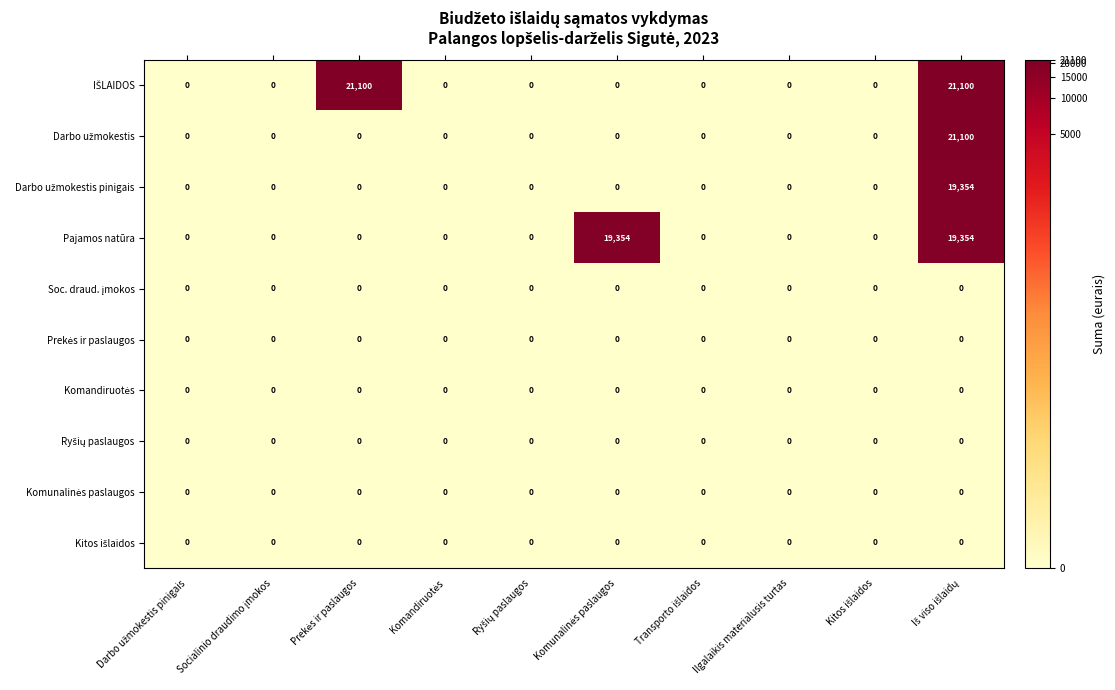

What is the difference between the maximum and minimum values in the Pajamos natūra series?

19354